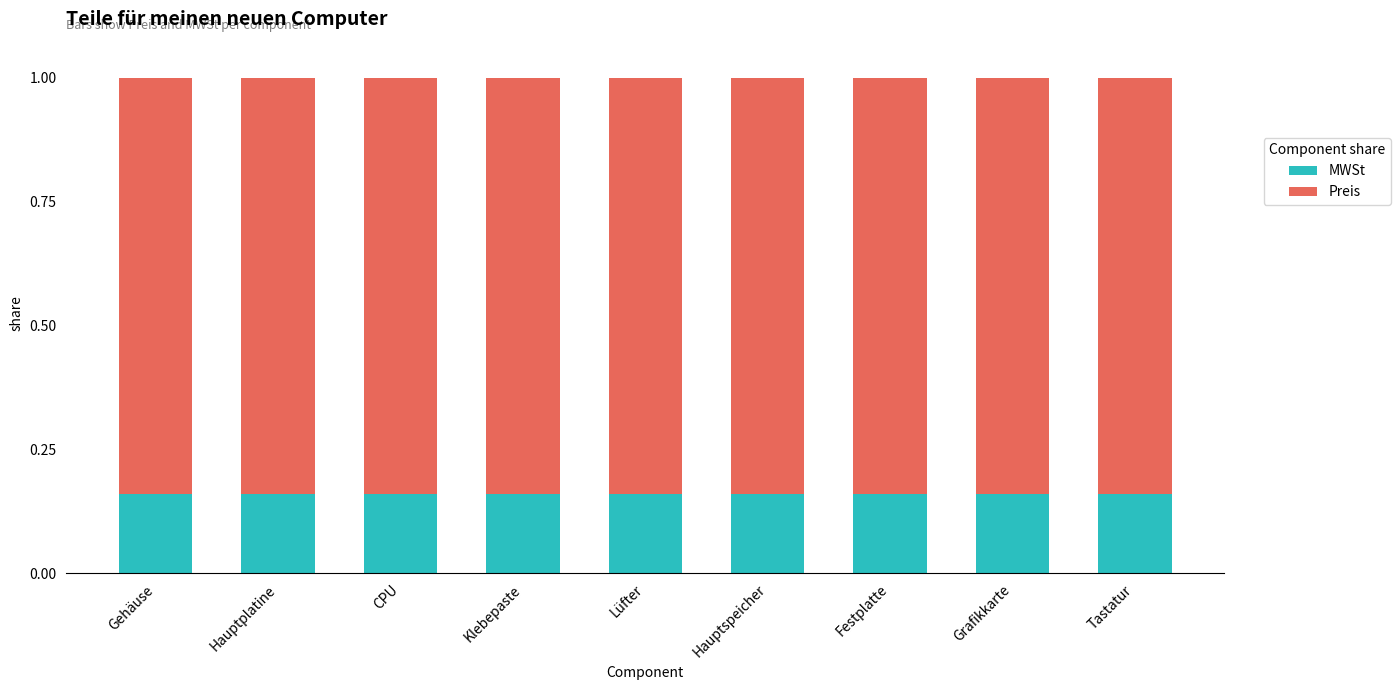

Are the bars horizontal?

No